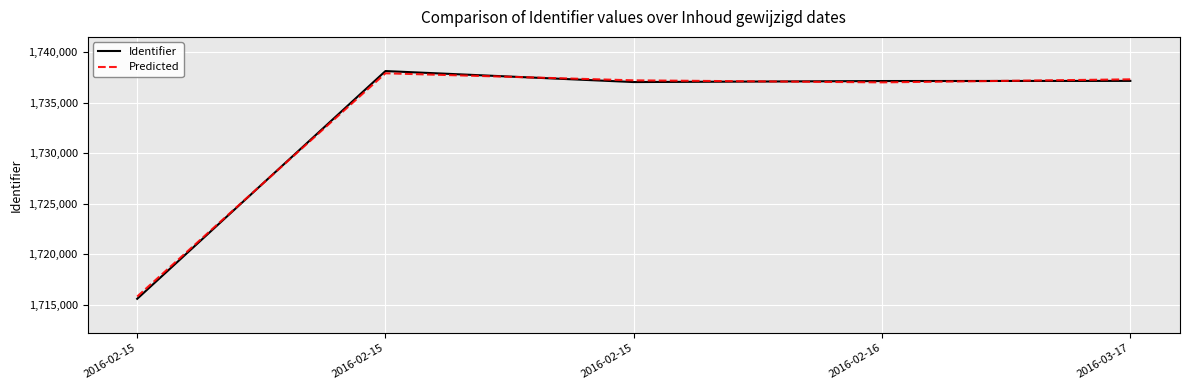

What are all the series names shown in the legend?

Identifier, Predicted